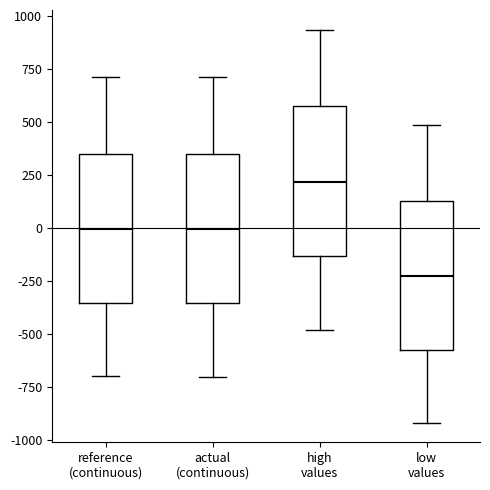

Where is the lower edge of the box for high values on the y-axis? The values are not printed on the chart, so give them approximately, as read against the axis.

-150